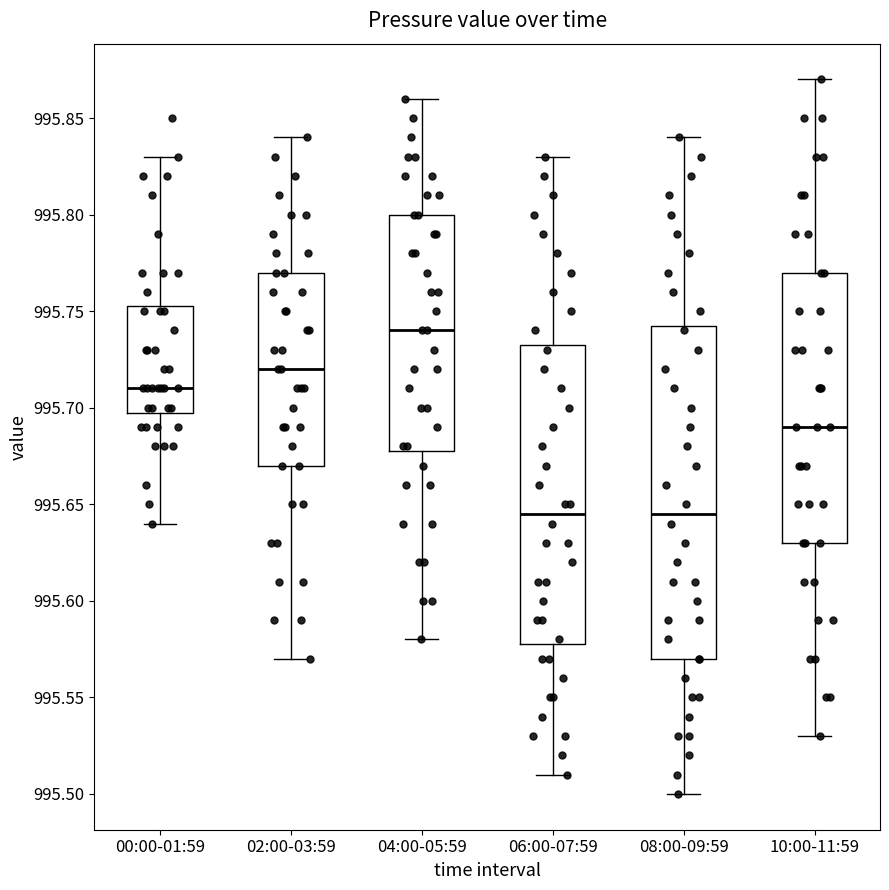

Comparing the boxes themselves (not the whiskers), which one is the tallest?

08:00-09:59